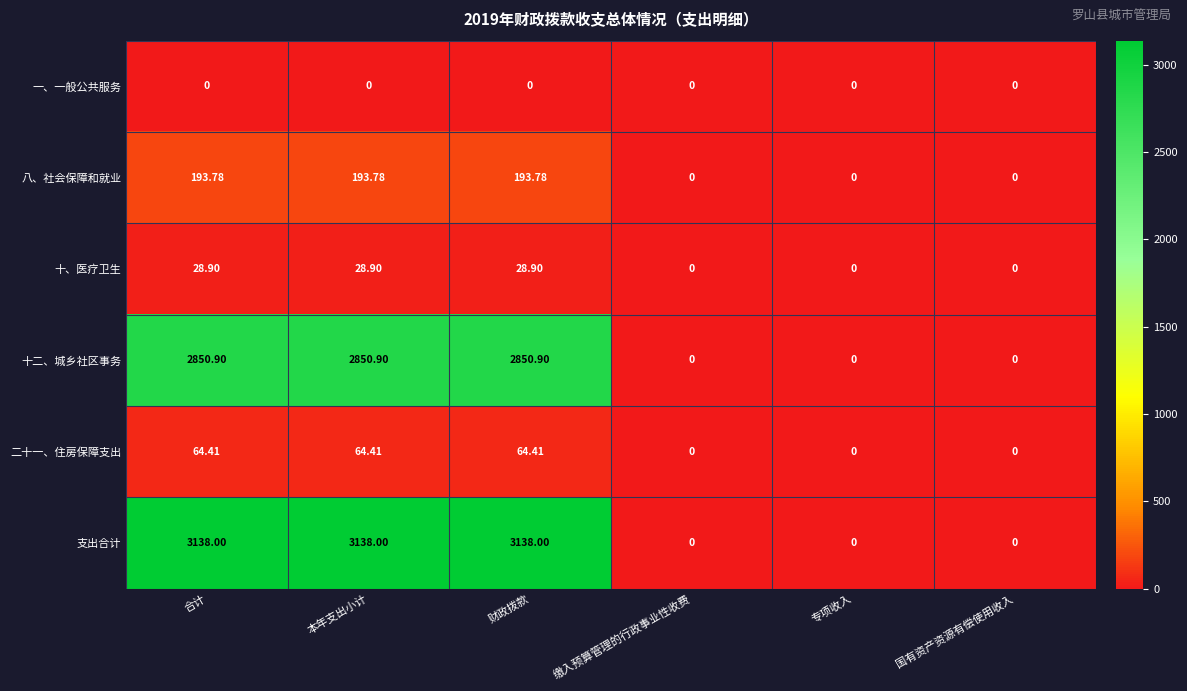

At 合计, list the series in order from largest to smallest.

支出合计, 十二、城乡社区事务, 八、社会保障和就业, 二十一、住房保障支出, 十、医疗卫生, 一、一般公共服务